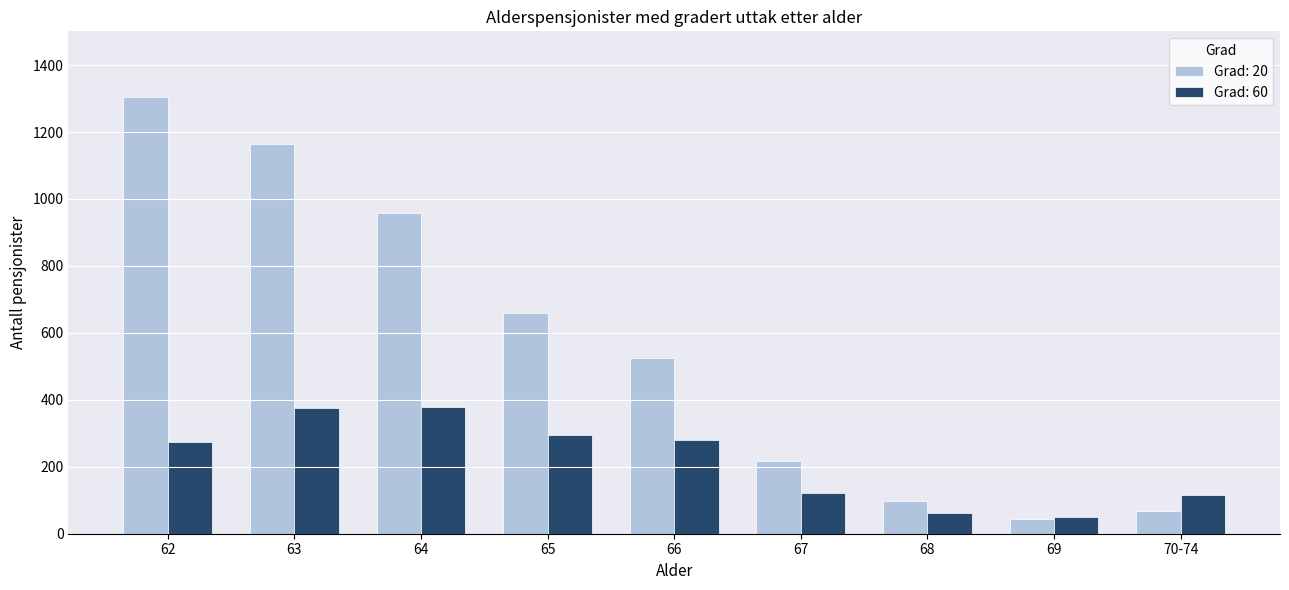

What value does the Grad: 60 series have at 69?

51